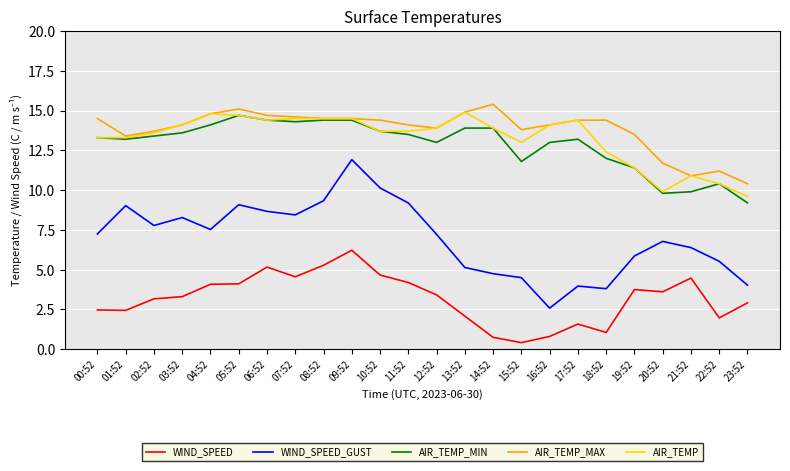

Which series has the largest range (max minus min)?

WIND_SPEED_GUST